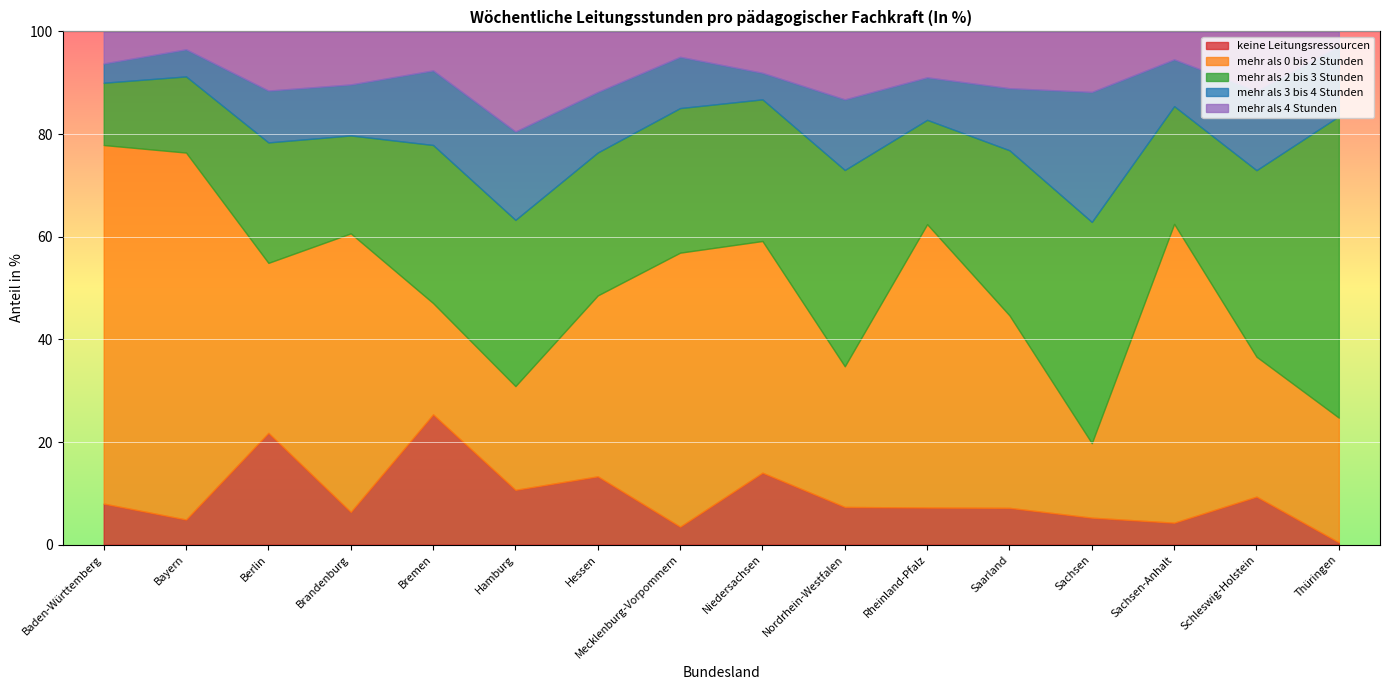

What is the label of the 10th point from the right?

Hessen